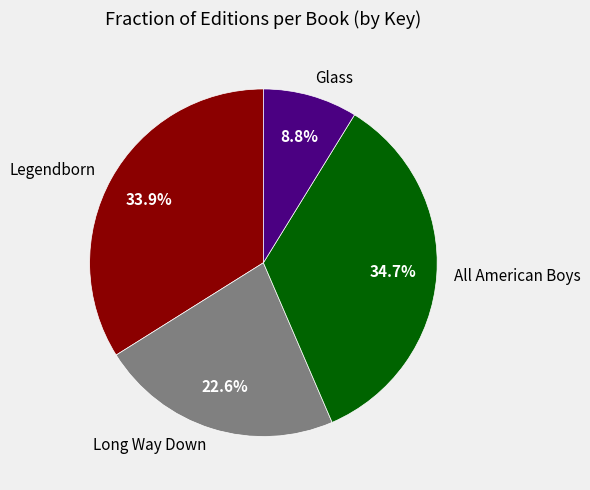

What portion of the pie excludes All American Boys?

65.3%